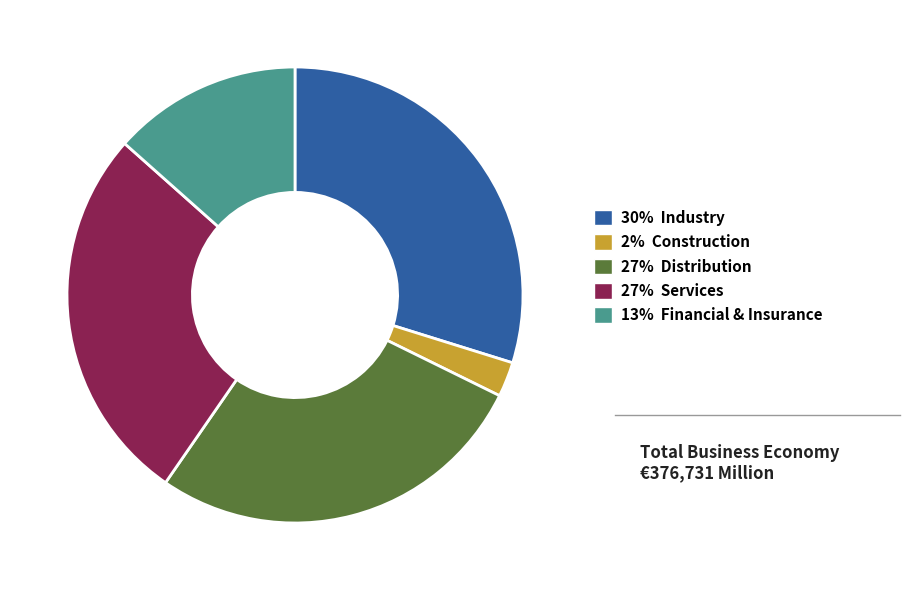

Which has a higher value, 13% Financial & Insurance or 27% Services?

27% Services